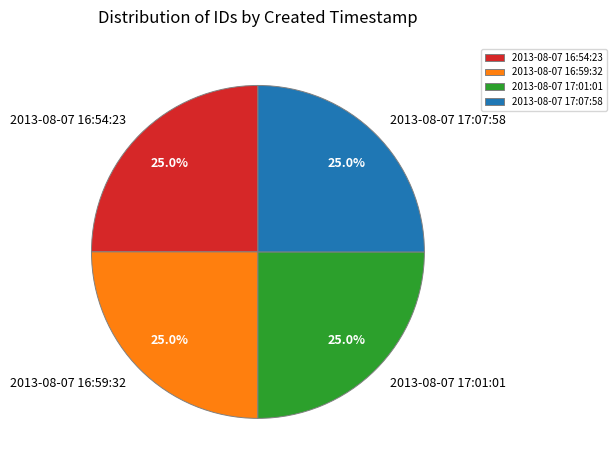

How many slices are in this pie chart?

4